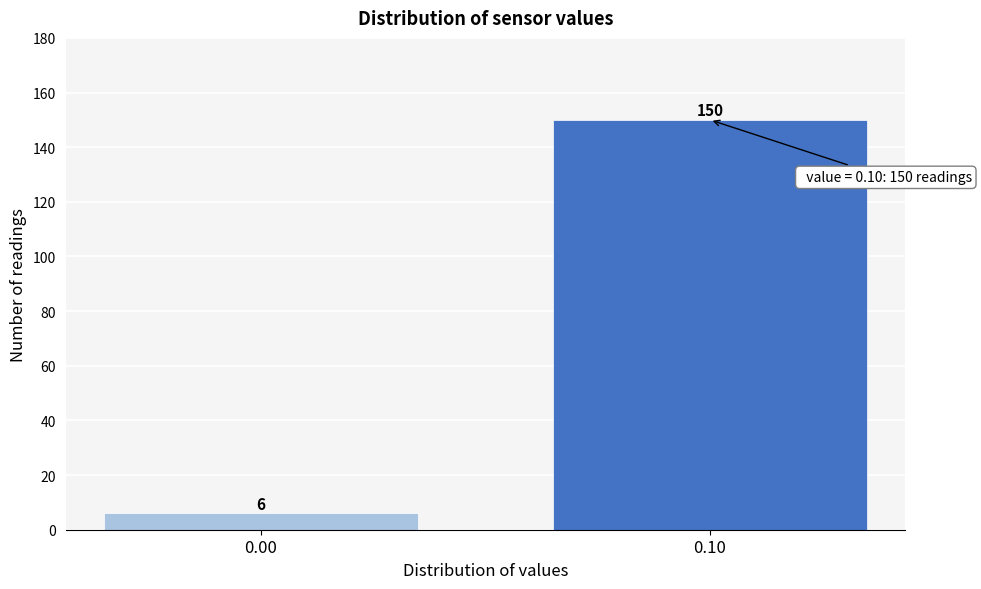

Reading left to right, list all the values displayed in this chart.

6	150